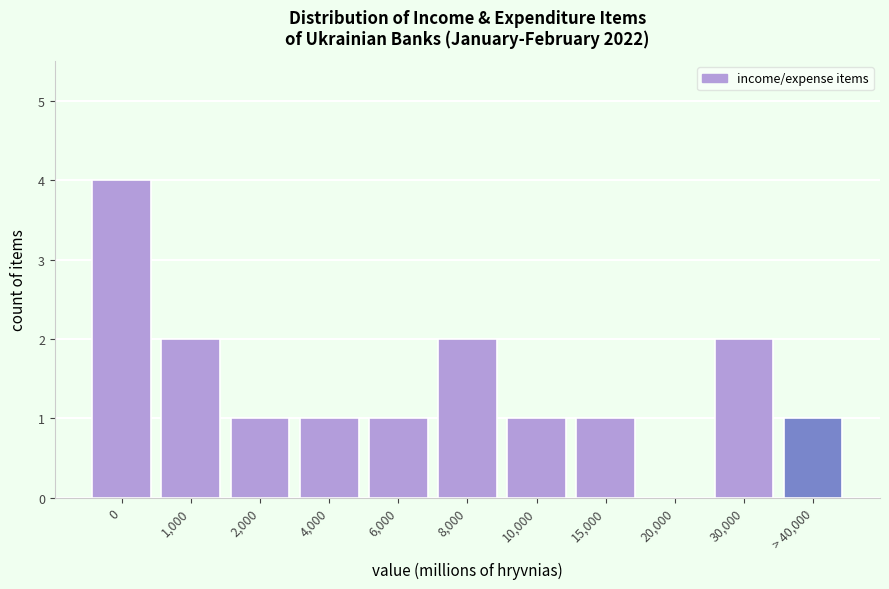

Reading left to right, transcribe all the data shown in this chart.

0=4	1,000=2	2,000=1	4,000=1	6,000=1	8,000=2	10,000=1	15,000=1	20,000=0	30,000=2	> 40,000=1